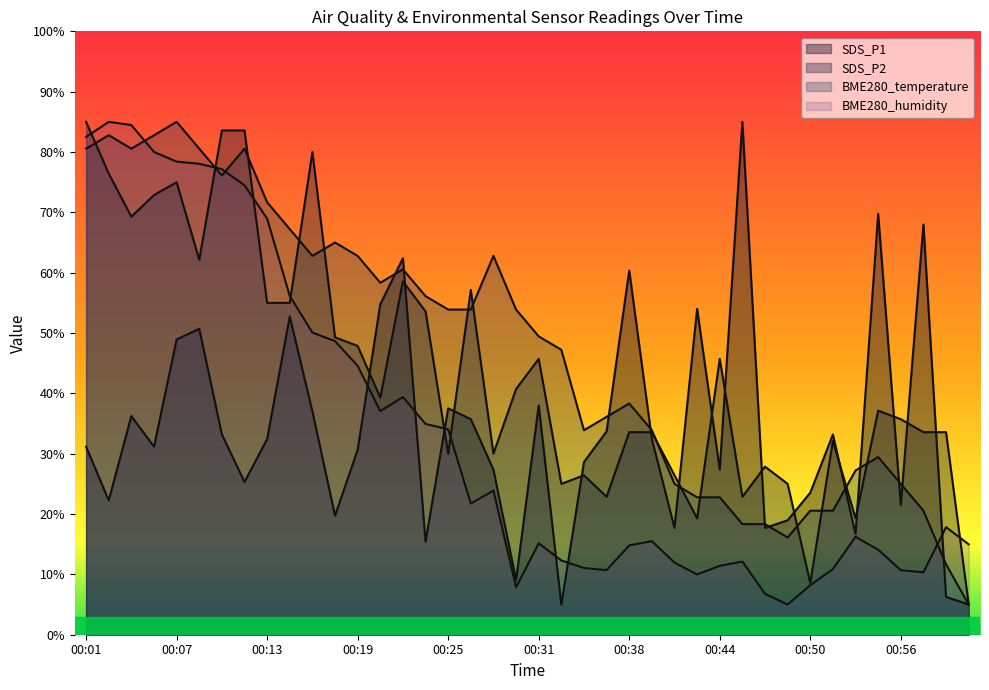

What is the lowest value of the BME280_temperature series?

5.0